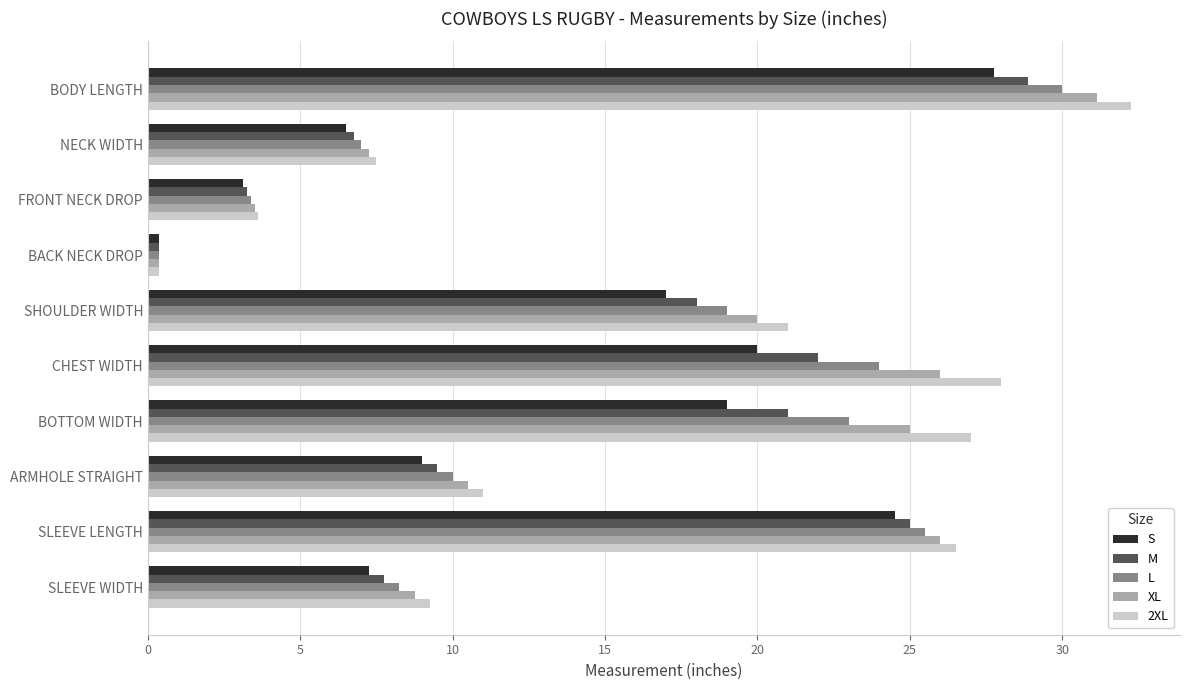

What is the sum of the XL values at BOTTOM WIDTH and CHEST WIDTH?

51.0